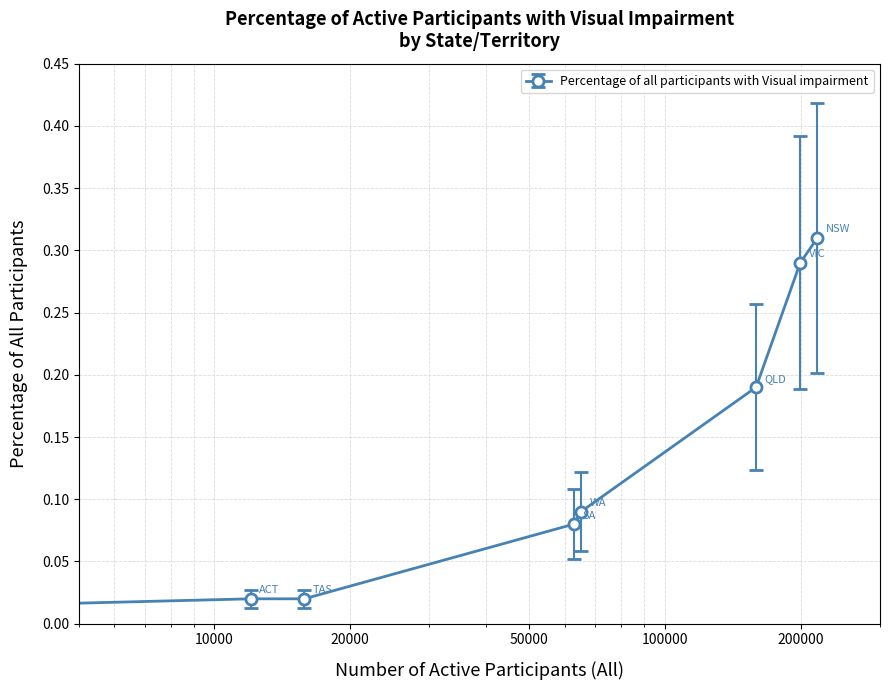

What is the change in value from WA to ACT?

-0.1